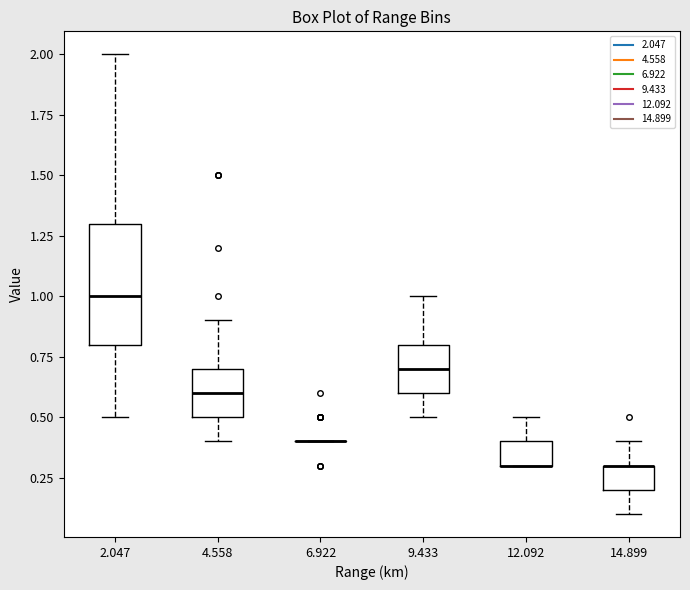

Reading left to right, read every box against the y-axis: the position of its median line, the range the box covers, and the ends of its whiskers. The values are not printed on the chart, so give them approximately, as read against the axis.

2.047: median 1.0, box 0.8 to 1.3, whiskers 0.5 to 2.0
4.558: median 0.6, box 0.5 to 0.7, whiskers 0.4 to 0.9
6.922: box collapsed to a line at 0.4, whiskers 0.4 to 0.4
9.433: median 0.7, box 0.6 to 0.8, whiskers 0.5 to 1.0
12.092: median 0.3 (drawn on the box's lower edge), box 0.3 to 0.4, whiskers 0.3 to 0.5
14.899: median 0.3 (drawn on the box's upper edge), box 0.2 to 0.3, whiskers 0.1 to 0.4